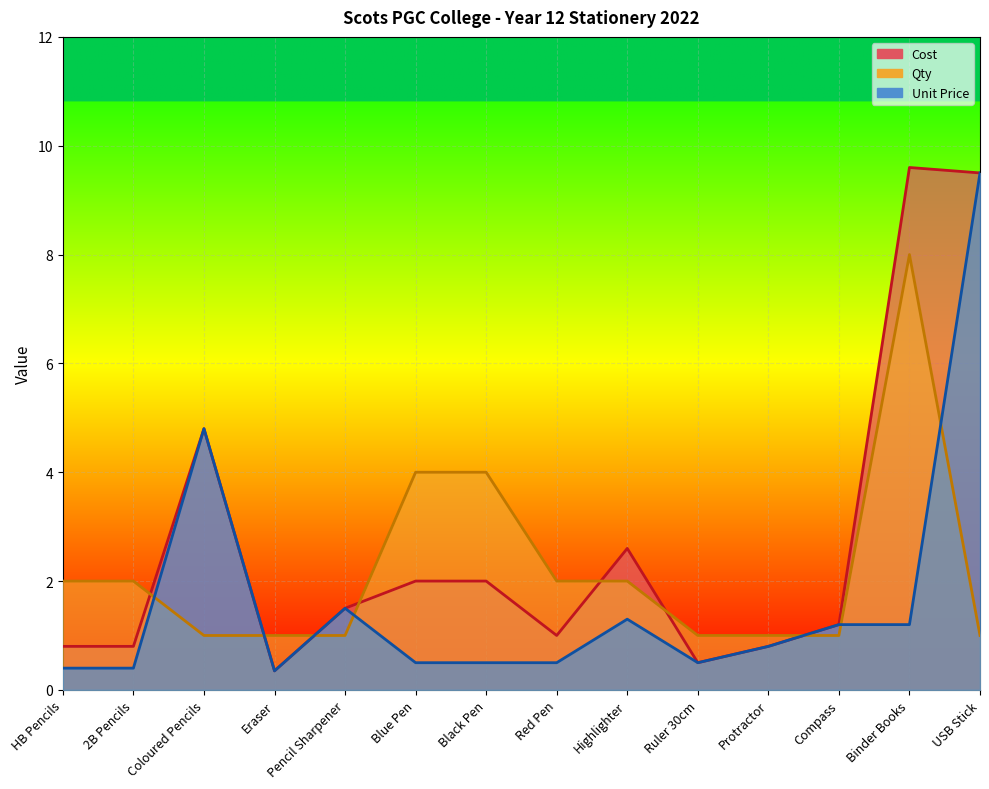

What is the difference between the second highest and minimum values in the Qty series?

3.0